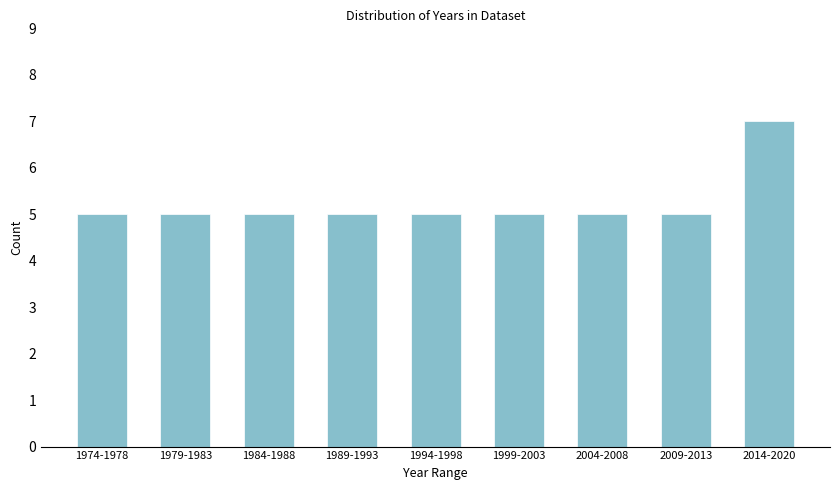

Reading left to right, extract all data points from this chart.

5	5	5	5	5	5	5	5	7